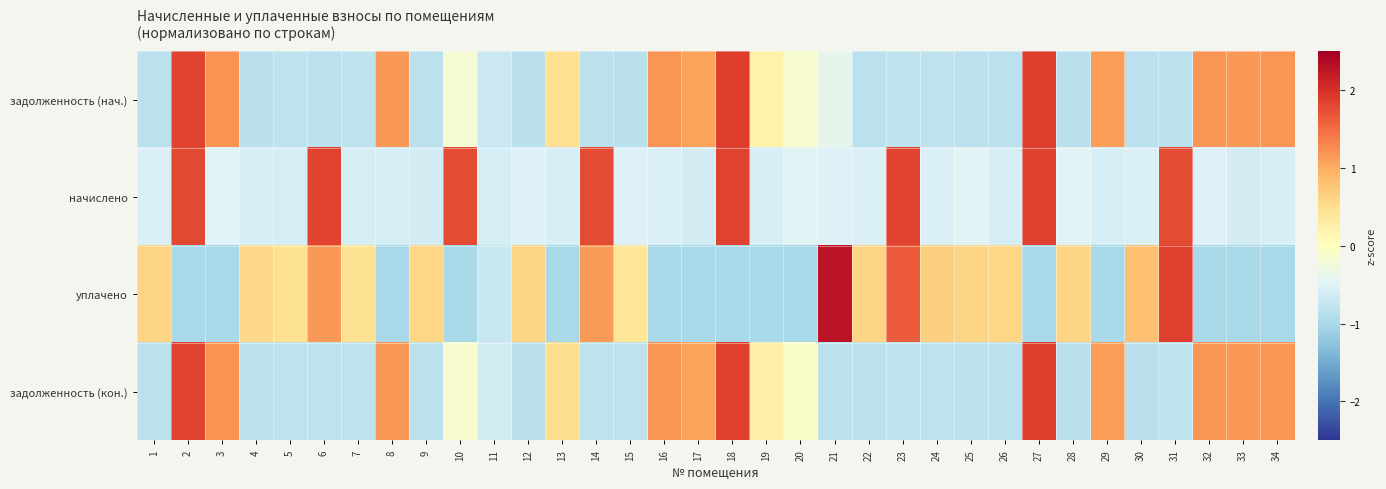

What is the total value across all series at 1?

-1.6